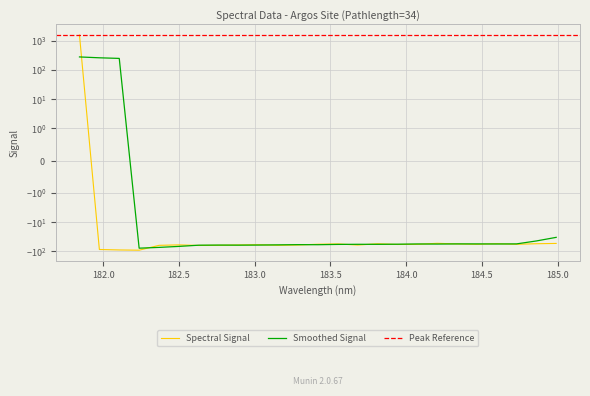

Which label corresponds to the largest value in the chart?

181.8418